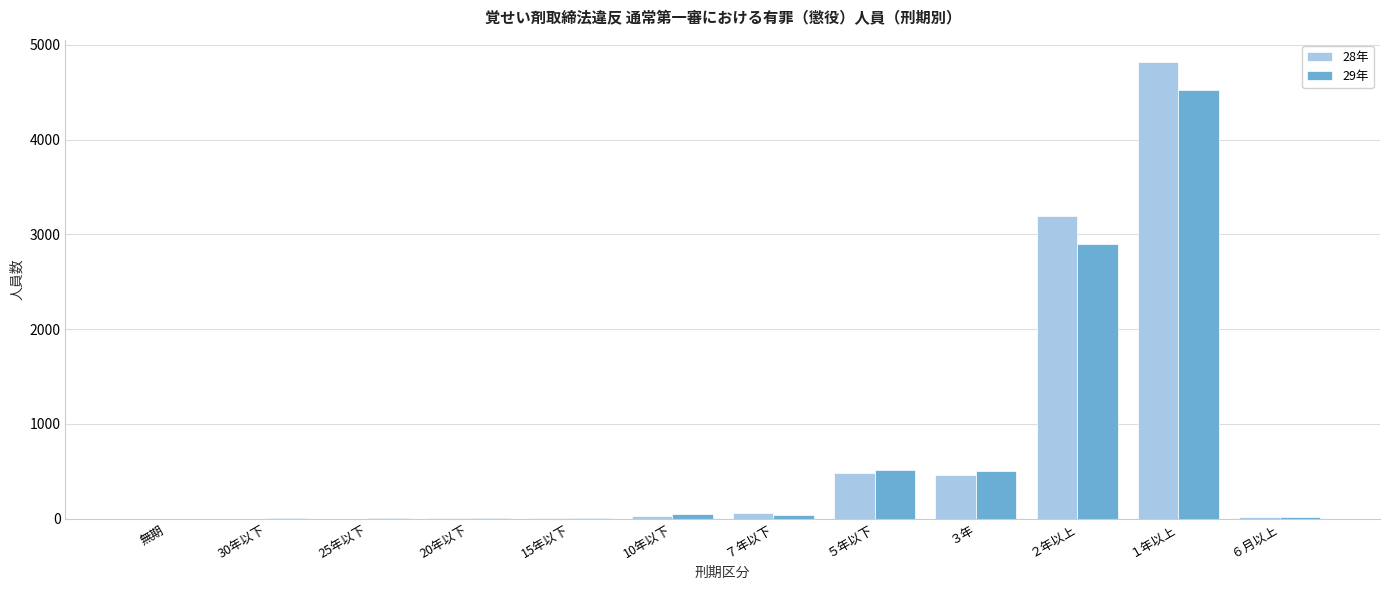

At which category is the sum across all series the highest?

１年以上